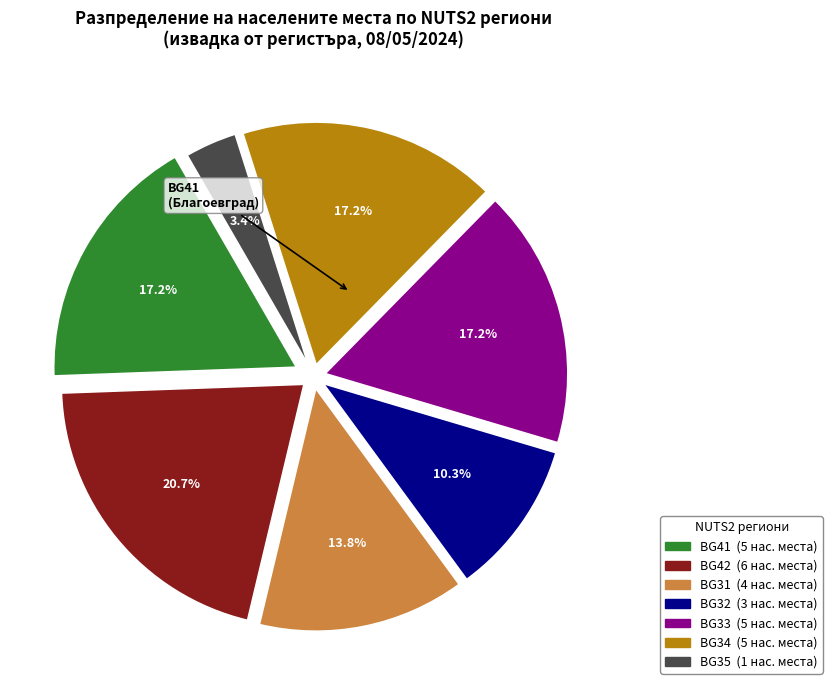

Is there any slice that represents more than half of the pie?

No